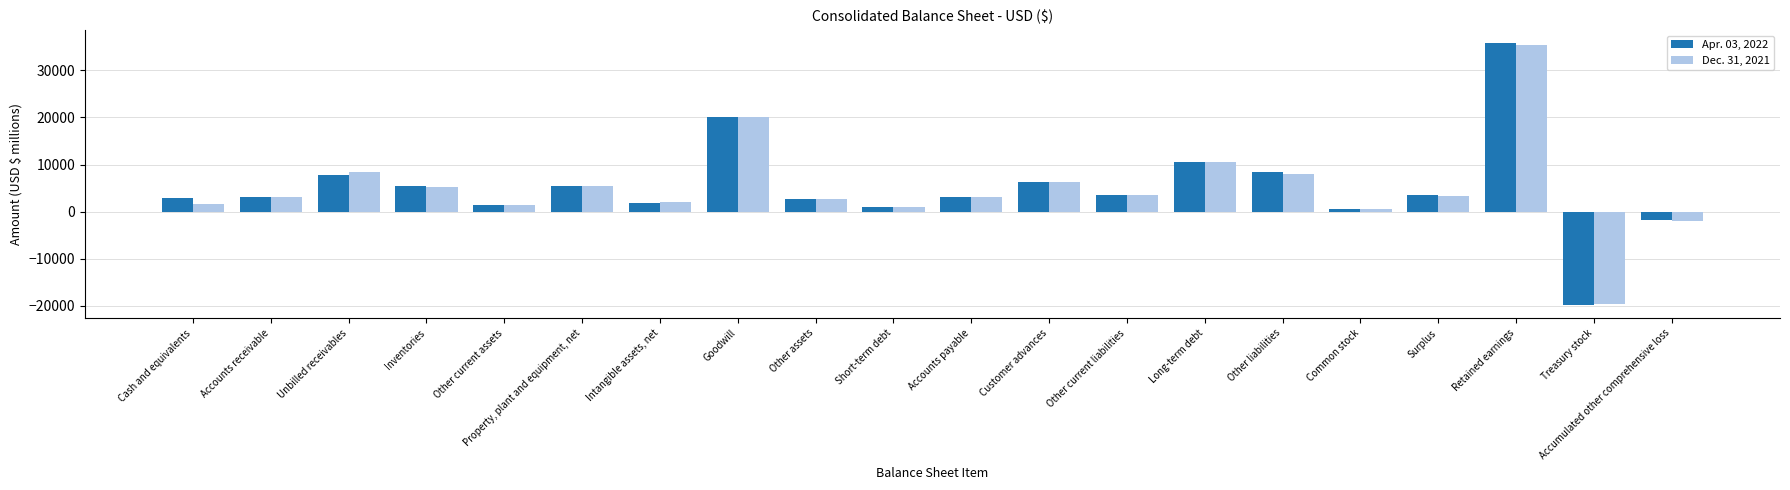

Is it true that Apr. 03, 2022 equals 7888 at Unbilled receivables?

True